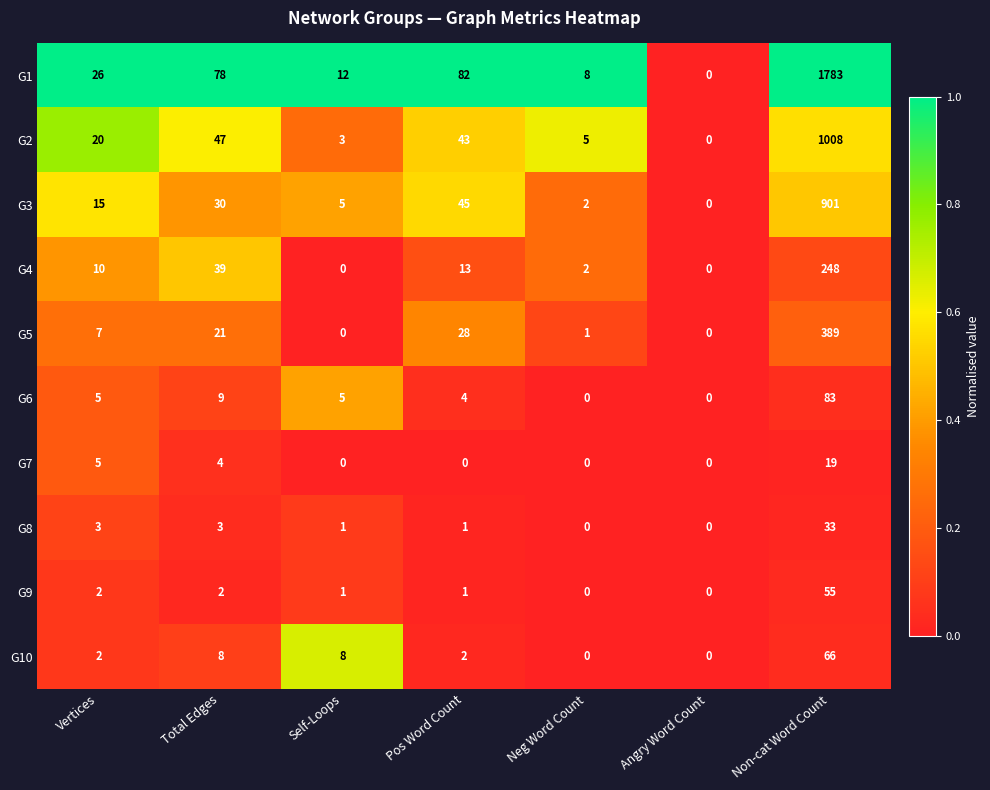

At Non-cat Word Count, list the series in order from smallest to largest.

G7, G8, G9, G10, G6, G4, G5, G3, G2, G1